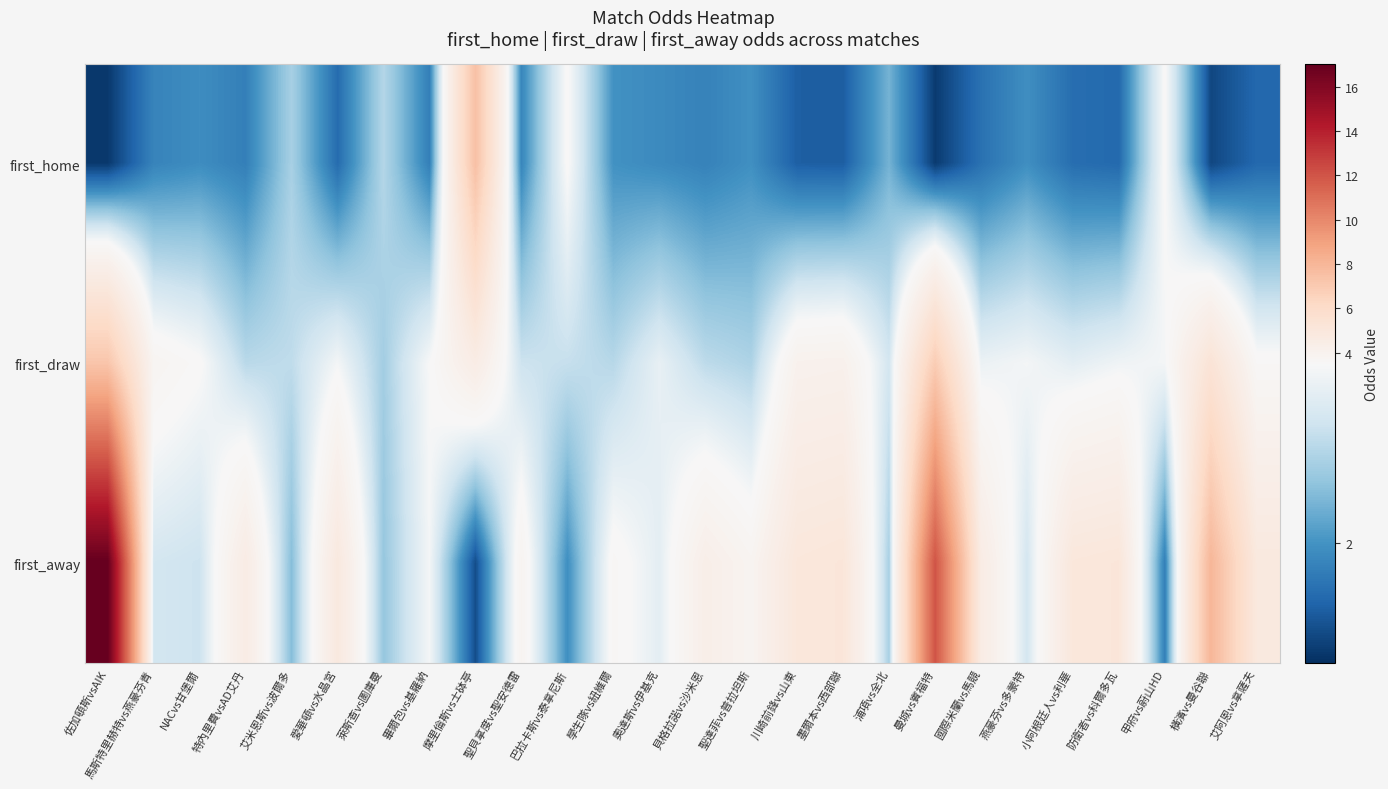

At which category does the chart reach its peak across all series?

佐加頓斯vsAIK